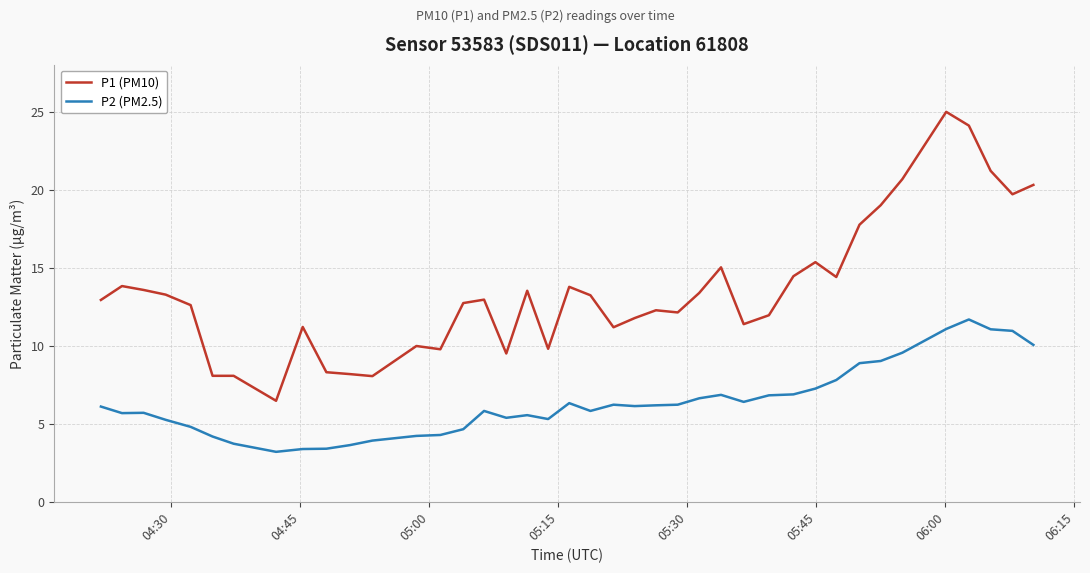

Which series has the widest spread of values?

P1 (PM10)